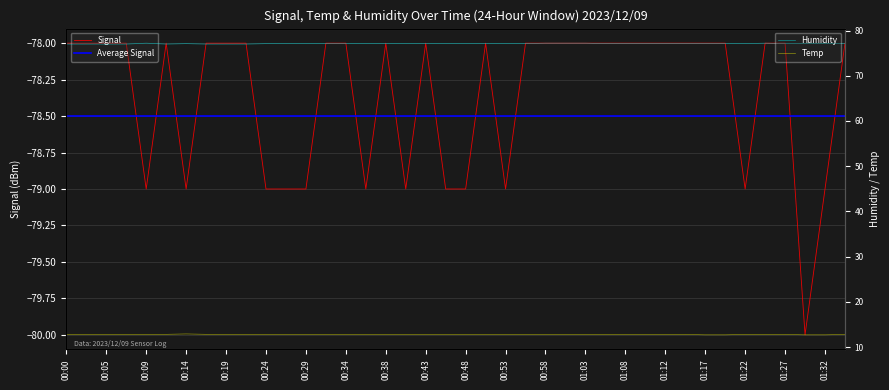

True or false: Humidity and Signal cross at least once.

False